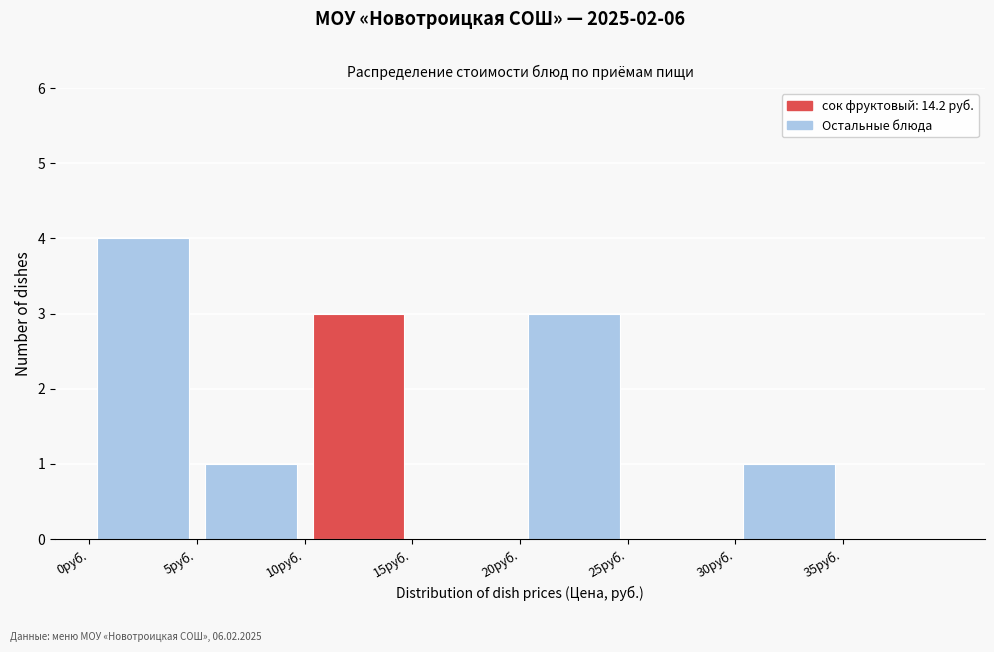

Reading left to right, transcribe this chart: for each bar, give the range it covers on the x-axis and its height. The values are not printed on the chart, so give them approximately, as read against the axis.

0 to 5: 4
5 to 10: 1
10 to 15: 3
15 to 20: 0
20 to 25: 3
25 to 30: 0
30 to 35: 1
35 to 40: 0